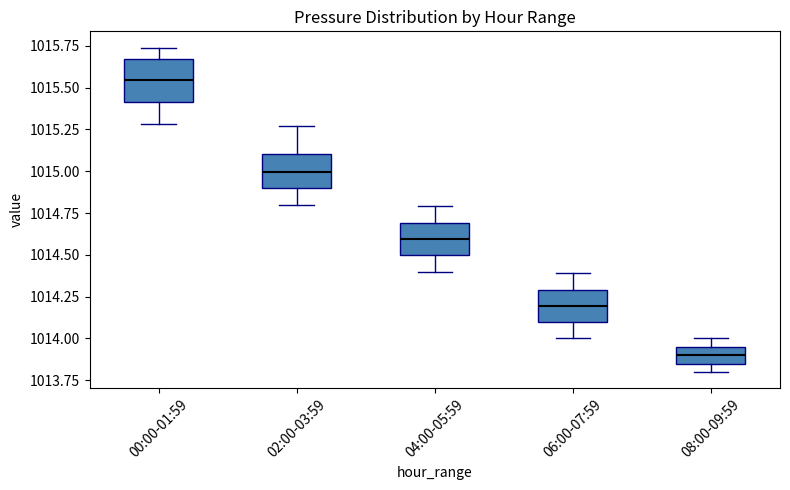

Comparing the boxes themselves (not the whiskers), which one is the tallest?

00:00-01:59